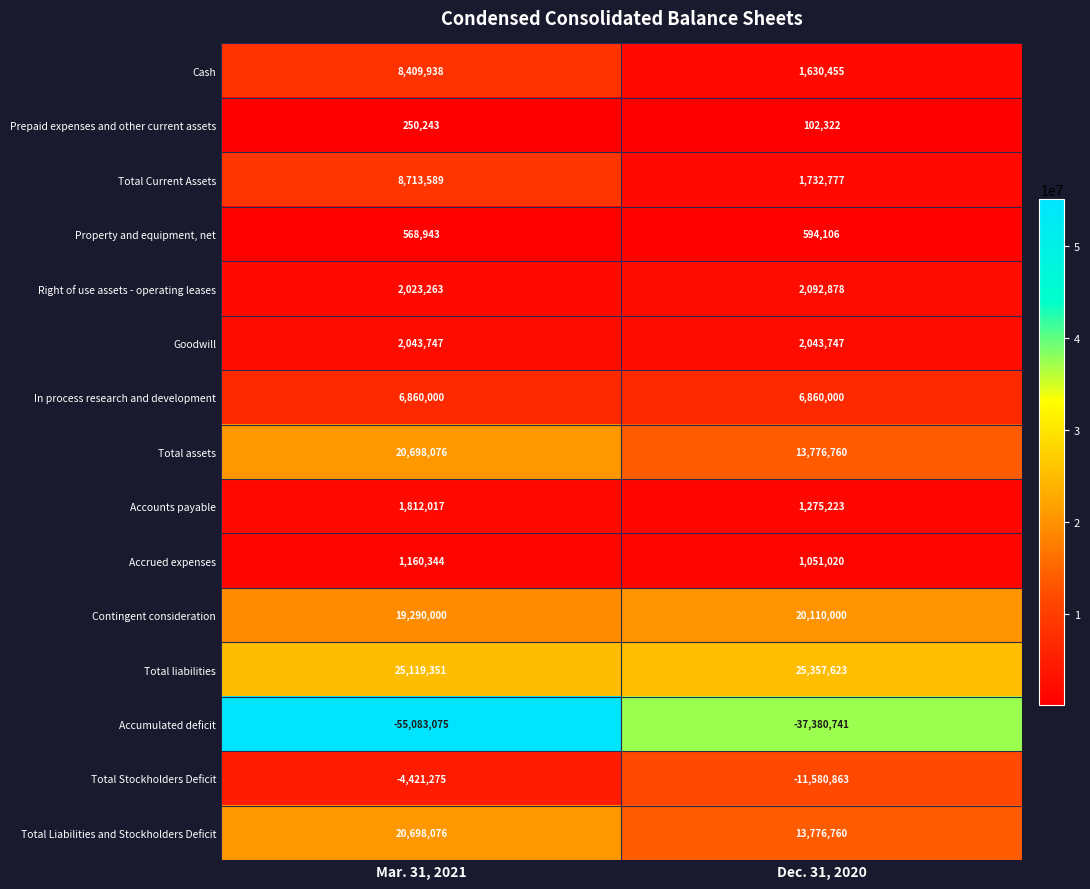

Reading left to right, list all the values displayed in this chart.

Cash: 8409938	1630455
Prepaid expenses and other current assets: 250243	102322
Total Current Assets: 8713589	1732777
Property and equipment, net: 568943	594106
Right of use assets - operating leases: 2023263	2092878
Goodwill: 2043747	2043747
In process research and development: 6860000	6860000
Total assets: 20698076	13776760
Accounts payable: 1812017	1275223
Accrued expenses: 1160344	1051020
Contingent consideration: 19290000	20110000
Total liabilities: 25119351	25357623
Accumulated deficit: -55083075	-37380741
Total Stockholders Deficit: -4421275	-11580863
Total Liabilities and Stockholders Deficit: 20698076	13776760